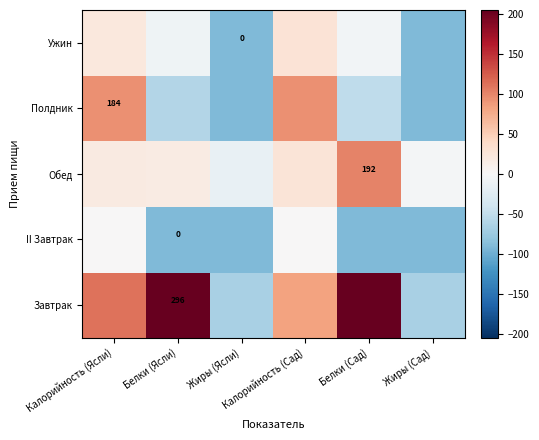

At which category is the sum across all series the highest?

Калорийность (Ясли)